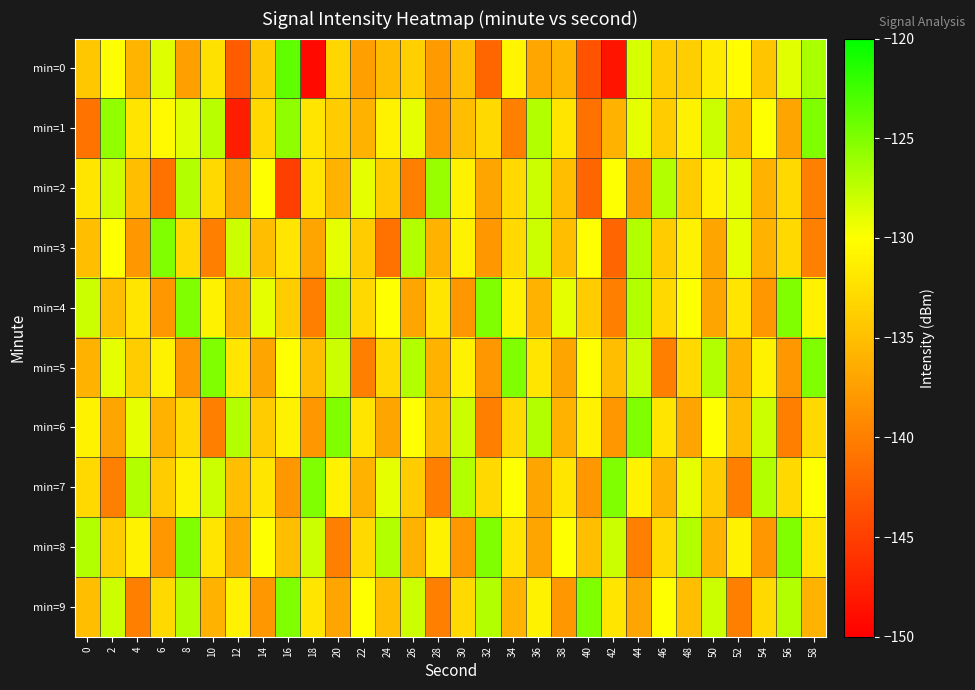

What is the total value across all series at 24?

-1332.2